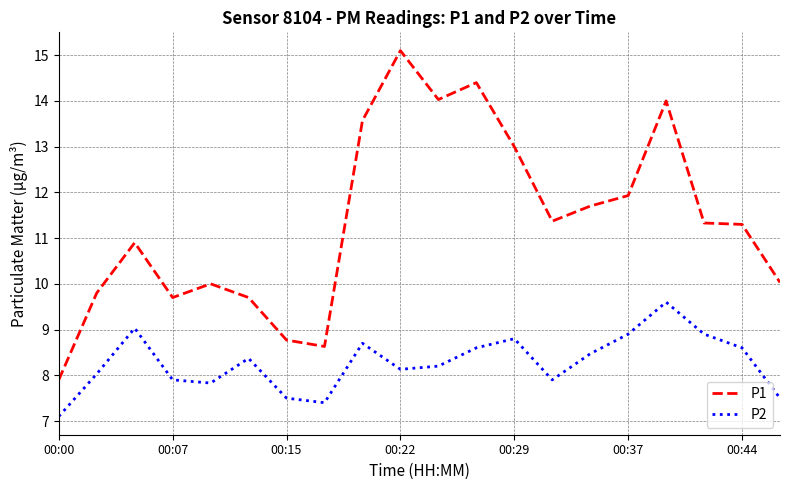

Which series has the widest spread of values?

P1